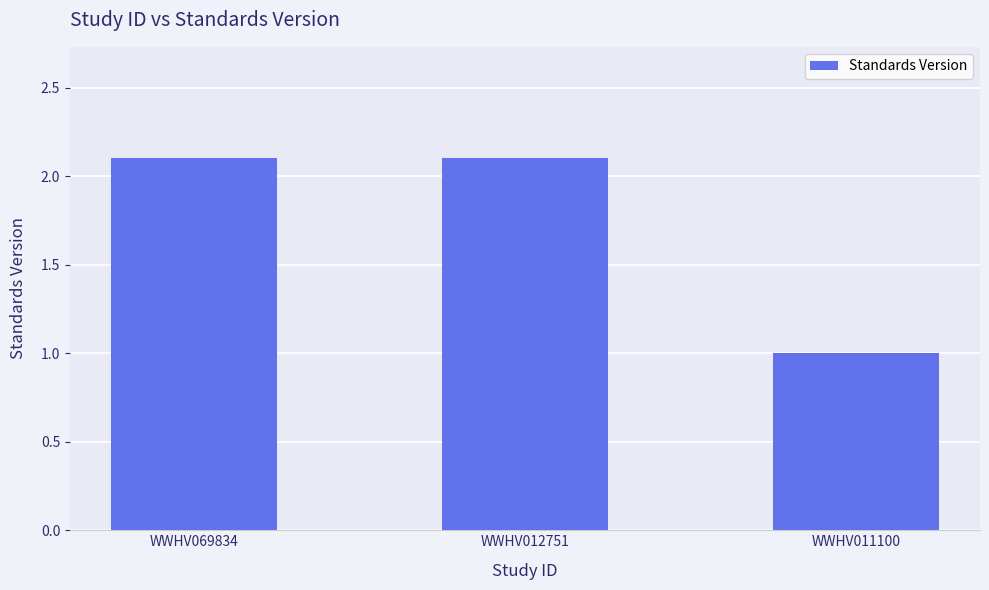

How many bars are there in total?

3